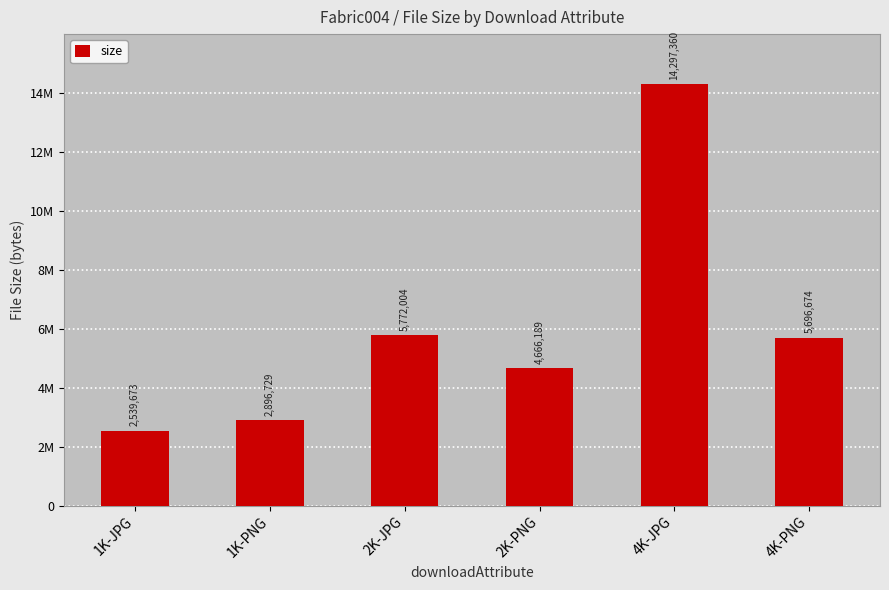

What value does the data have at 2K-JPG, to the nearest 50?

5772000